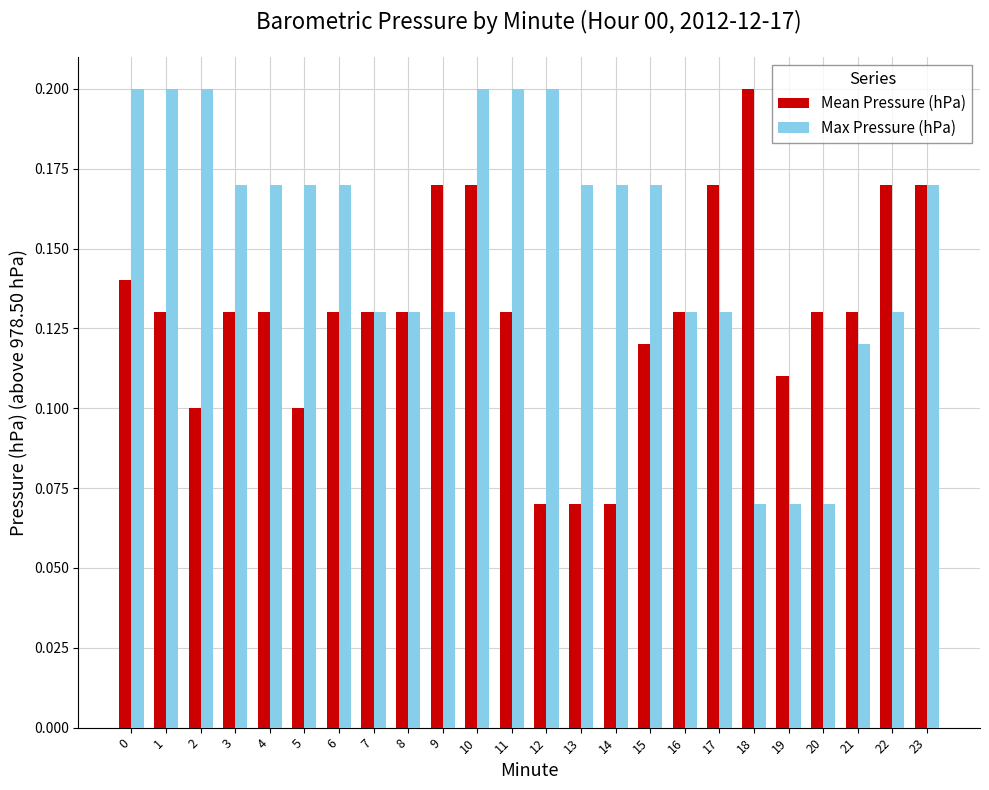

What is the sum of all Max Pressure (hPa) values?

3.7